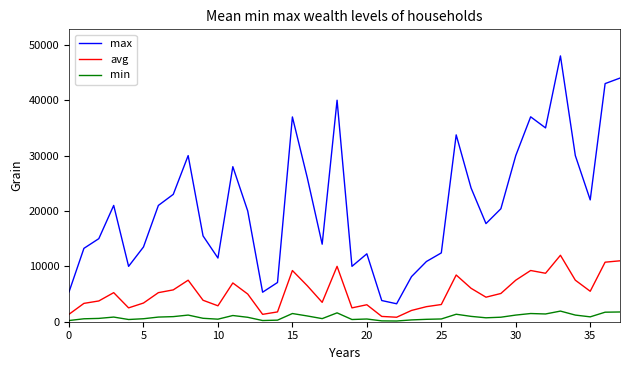

True or false: min and max cross at least once.

False